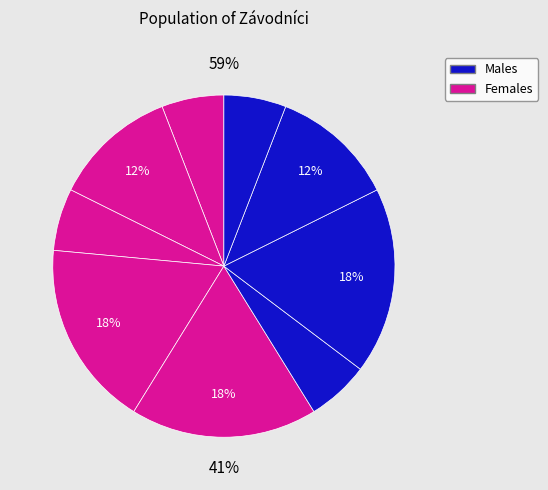

How many slices are in this pie chart?

9